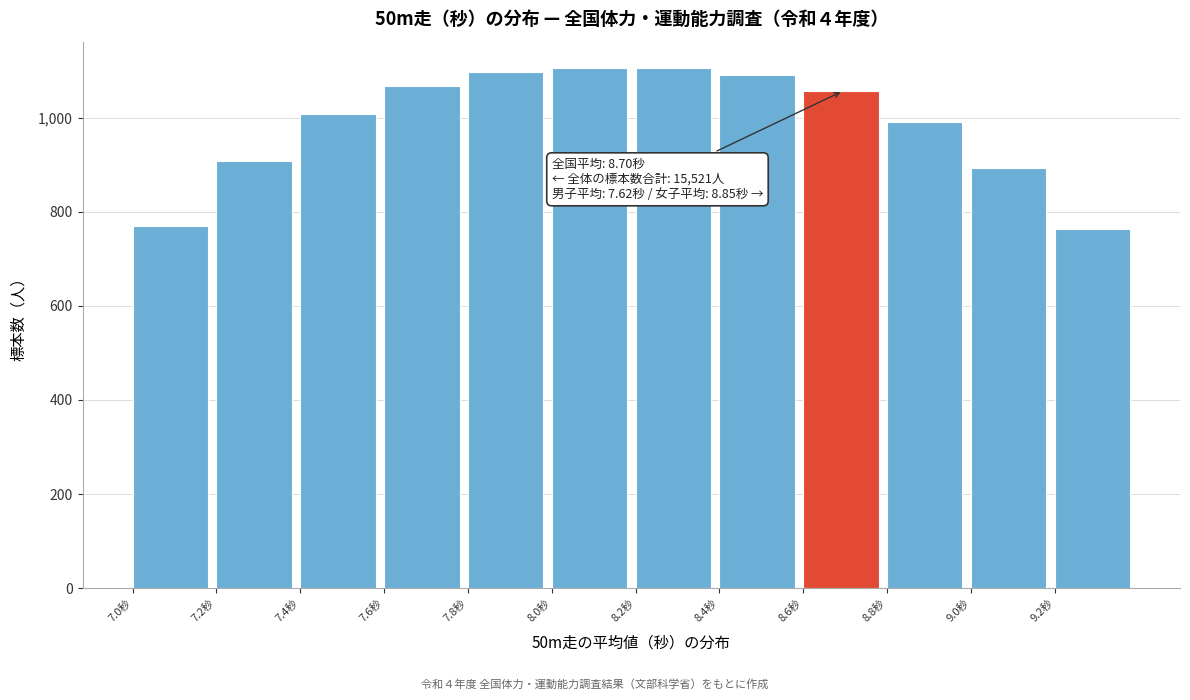

What is the label of the 1st bar from the left?

7.0秒